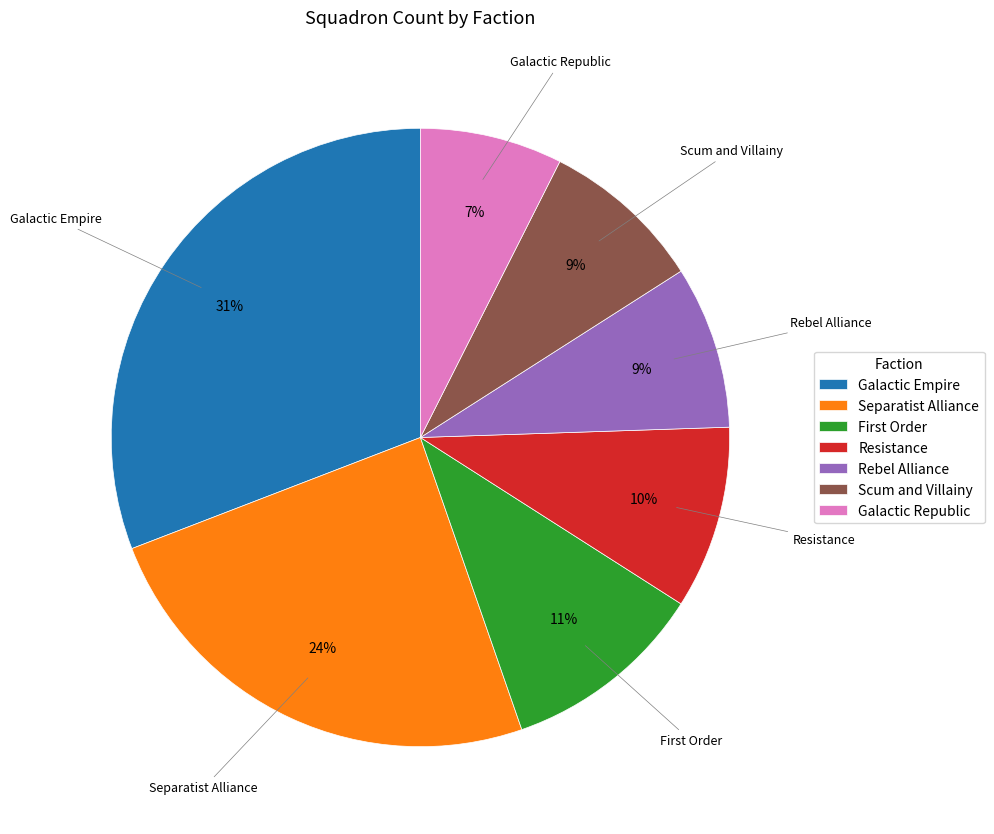

What is the ratio of the value at Resistance to the value at Rebel Alliance?

1.1